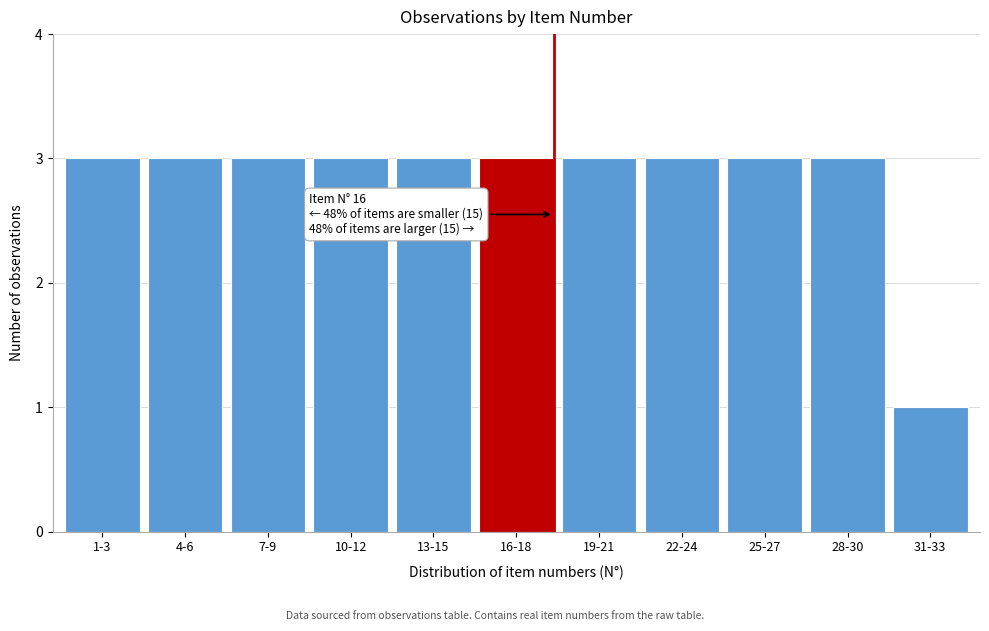

Reading left to right, what are all the values shown in this chart?

3	3	3	3	3	3	3	3	3	3	1